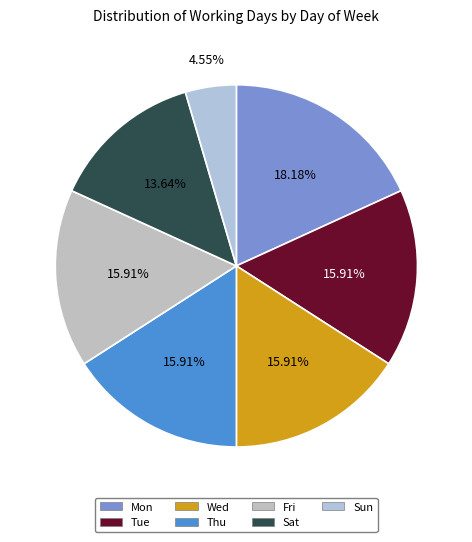

Which category has the biggest portion of the pie?

Mon